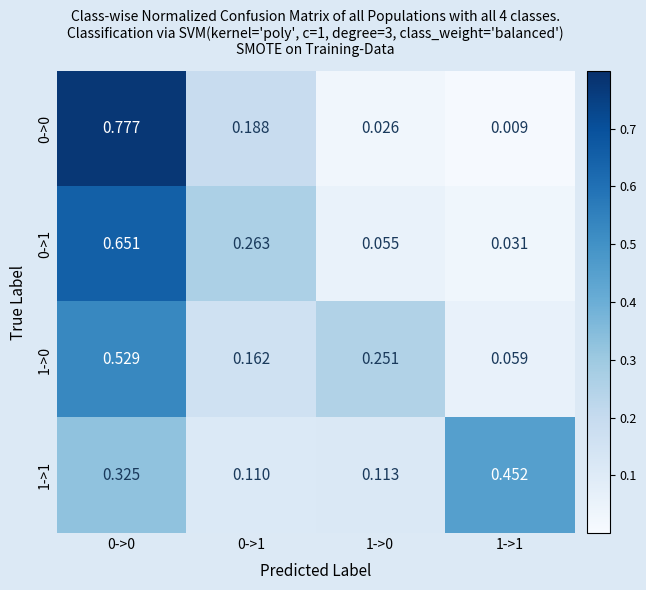

Is the value of 1->1 at 0->1 greater than the value of 1->0 at 1->1?

Yes